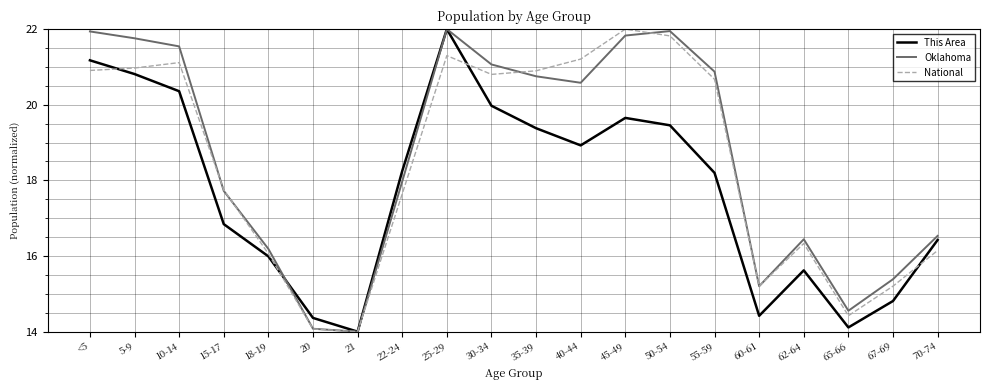

Between <5 and 18-19, which series saw the biggest shift?

Oklahoma